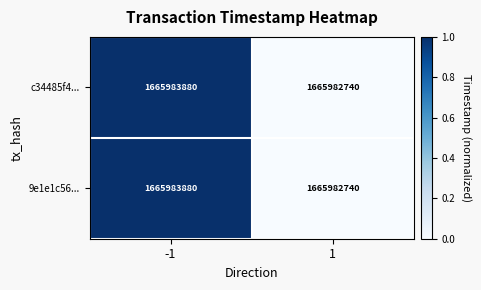

Reading left to right, transcribe all the data shown in this chart.

c34485f4...: -1=1665983880	1=1665982740
9e1e1c56...: -1=1665983880	1=1665982740